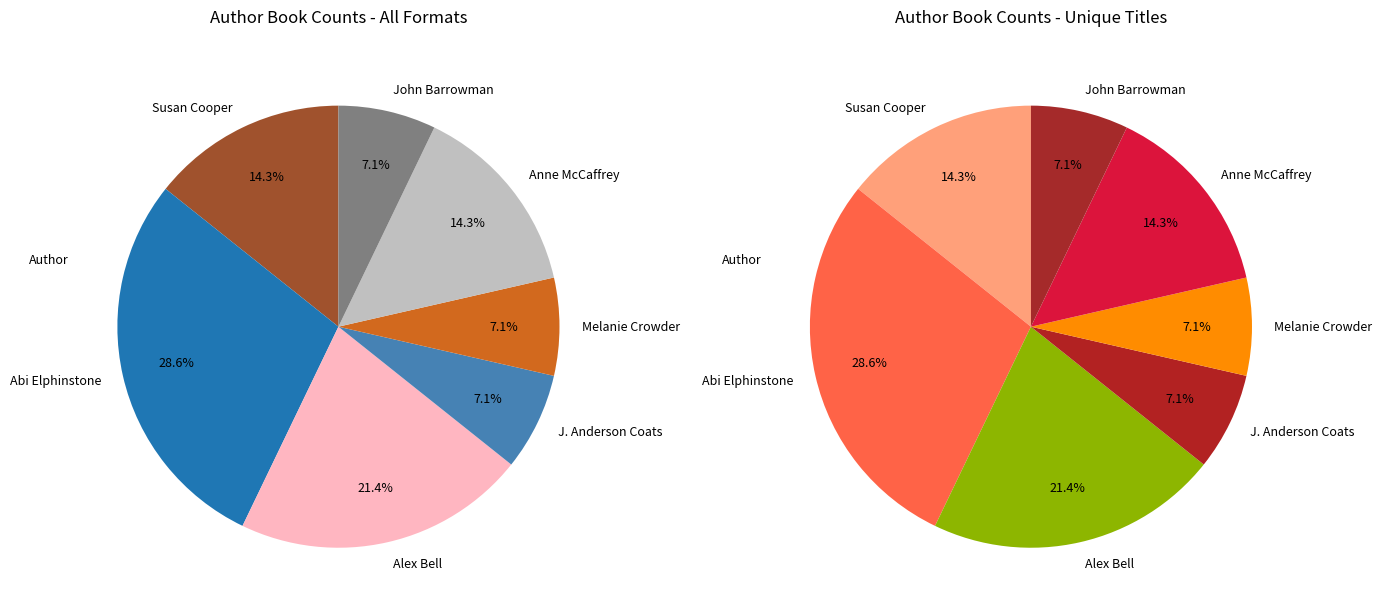

What is the ratio of the value at Susan Cooper (706255) to the value at Alex Bell (2137588791)?

0.7